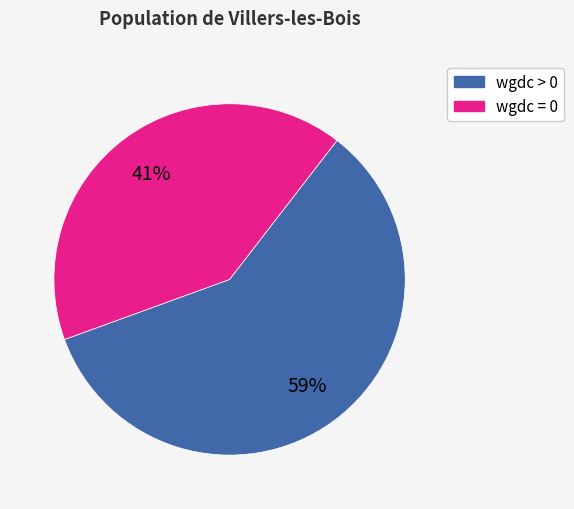

To the nearest percent, what is the average slice percentage?

50%